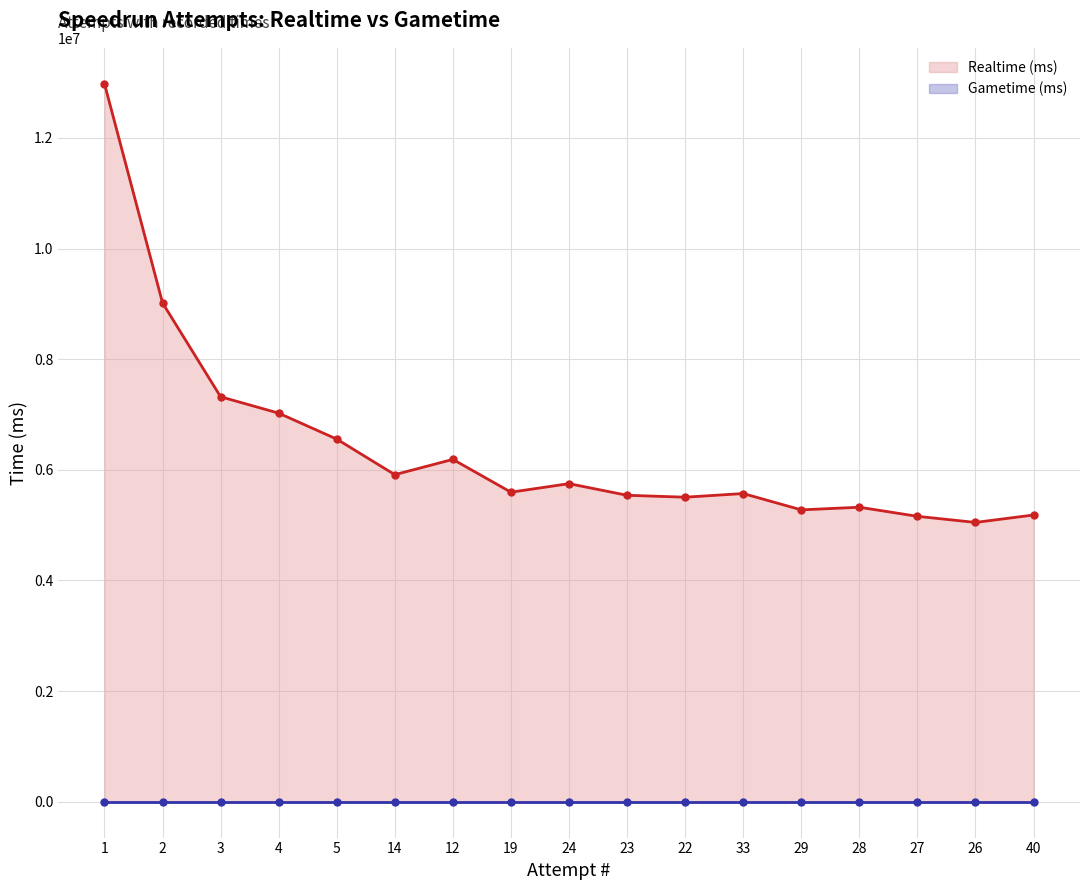

True or false: the data shows 8098827 at 22.

False